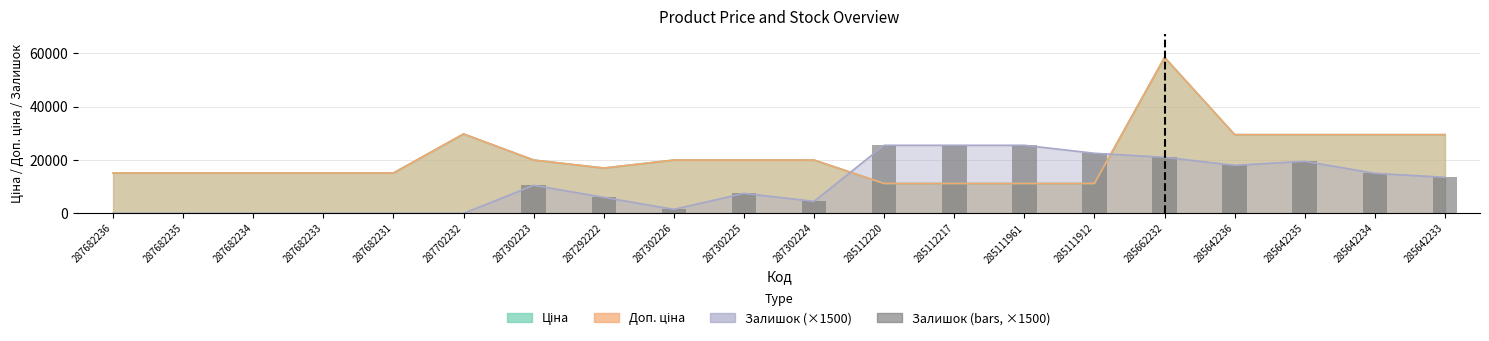

Does the chart contain stacked bars?

No